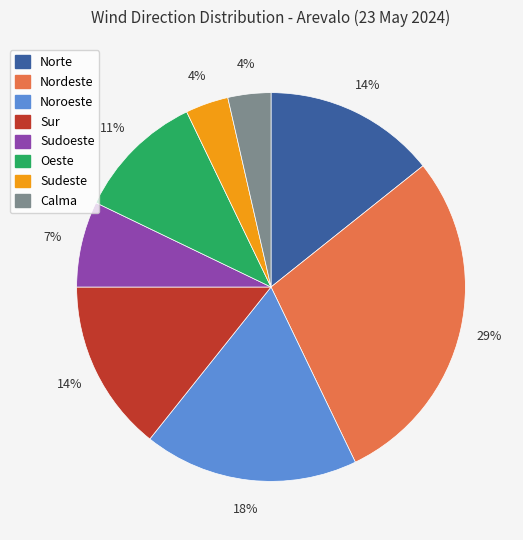

Is Sudeste the majority of the pie?

No